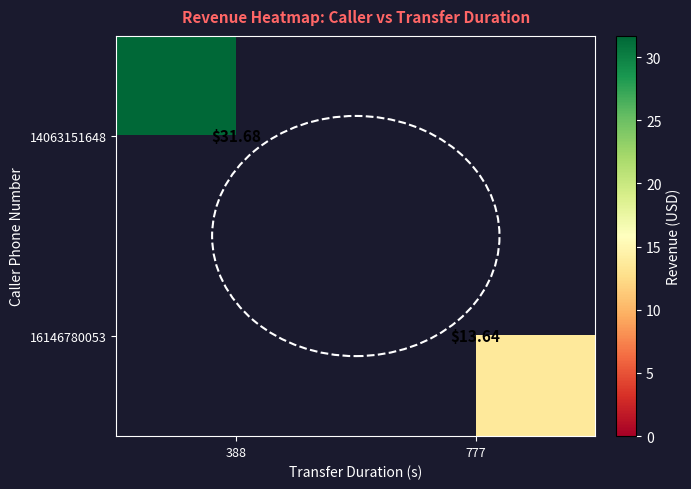

What is the average value of the 14063151648 series?

15.8